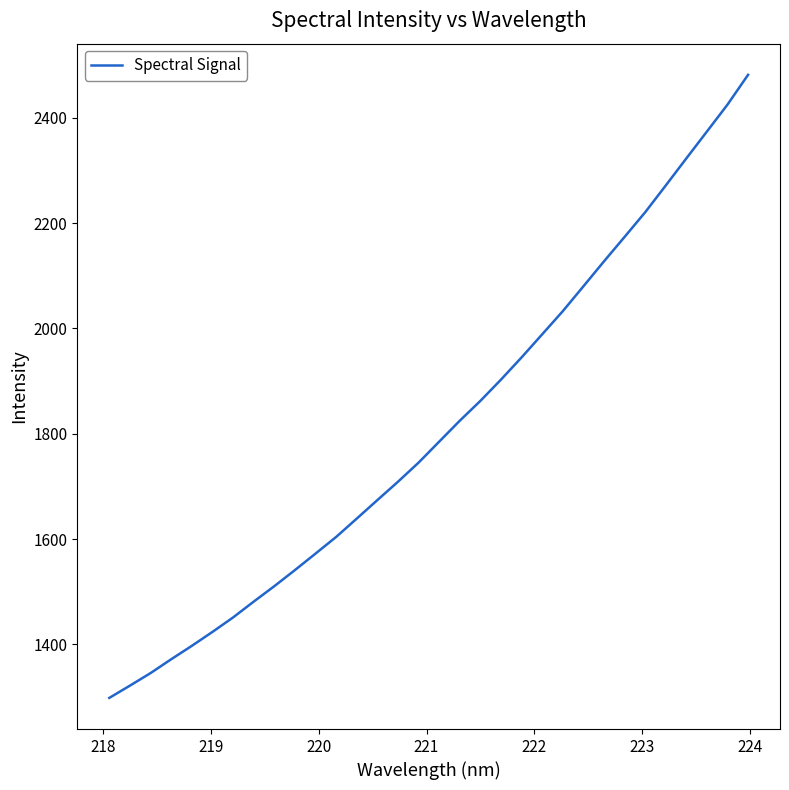

What is the maximum value shown in the chart?

2481.5